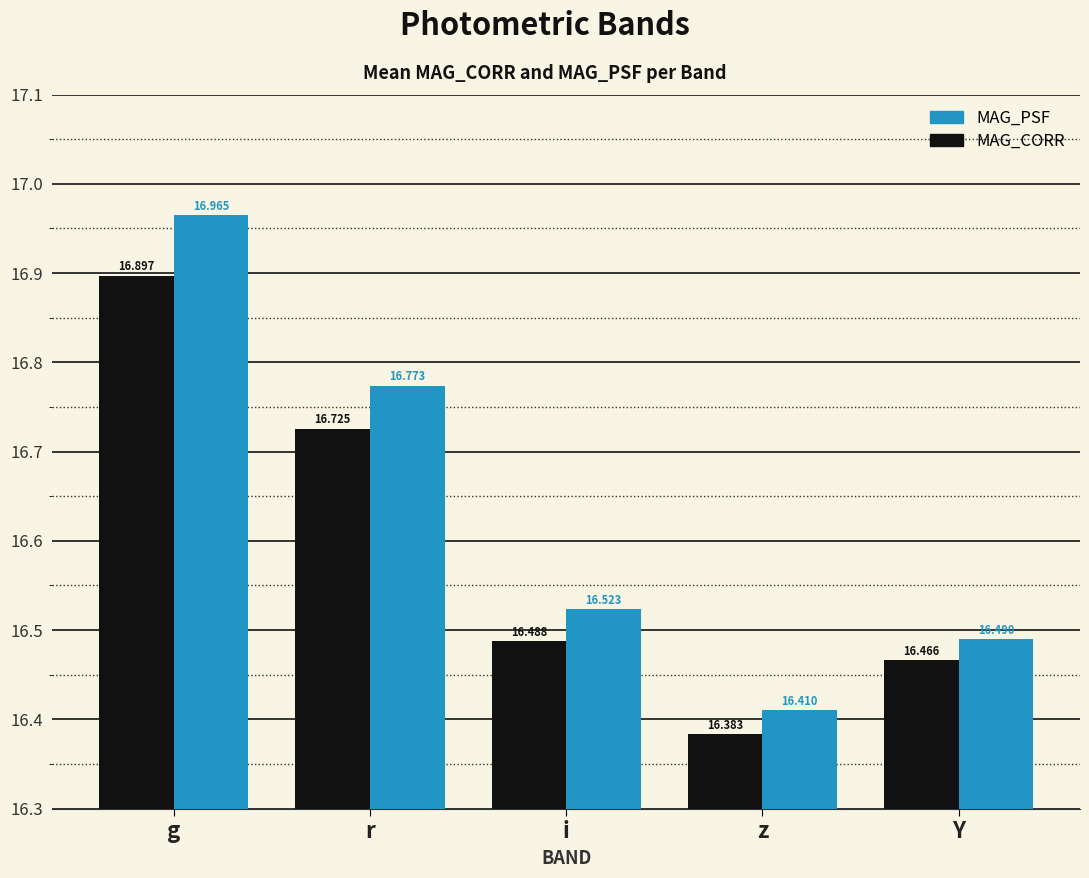

Which series has the widest spread of values?

MAG_PSF